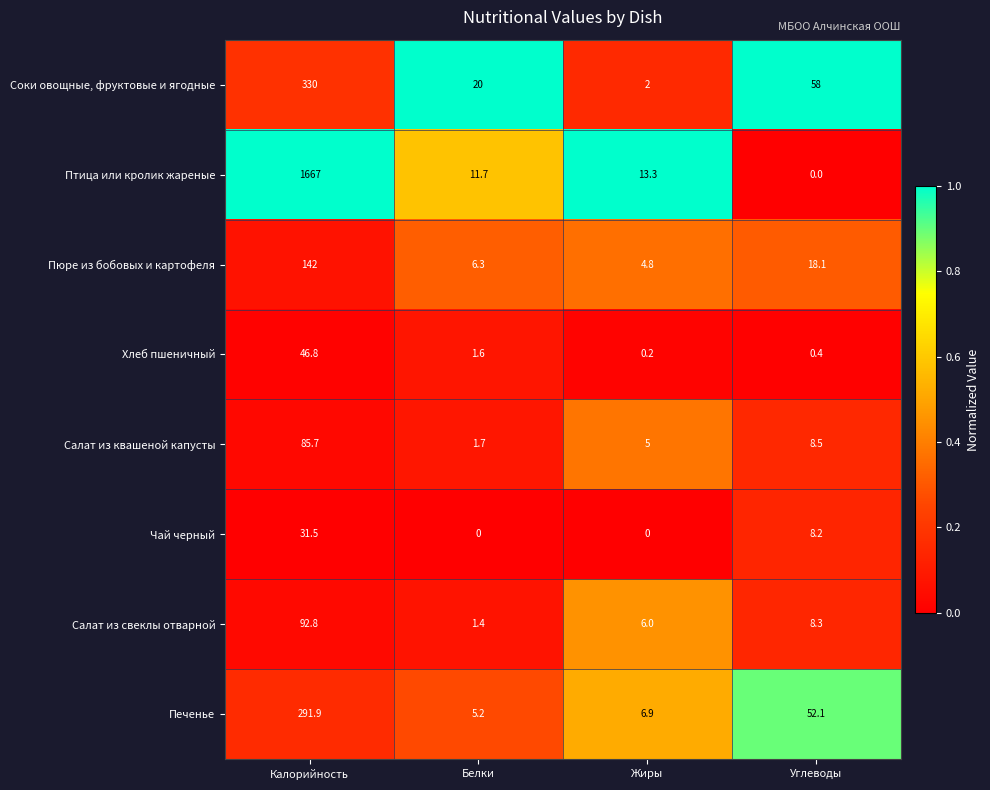

Where does the Хлеб пшеничный series first go above 1?

Калорийность